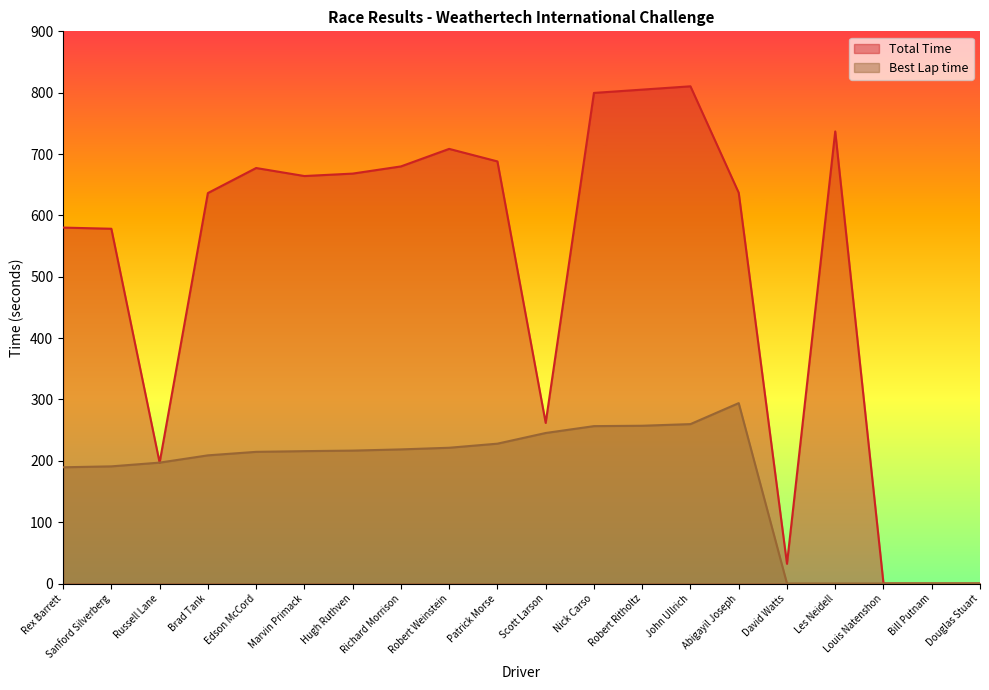

What is the difference between the maximum and minimum values in the Best Lap time series?

294.1